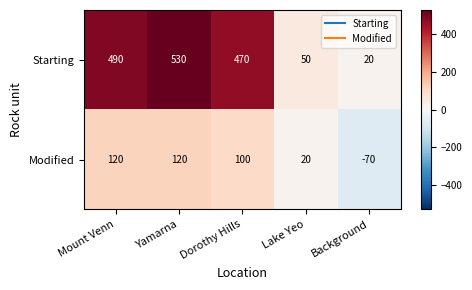

Where is Starting nearest to the value 275?

Dorothy Hills